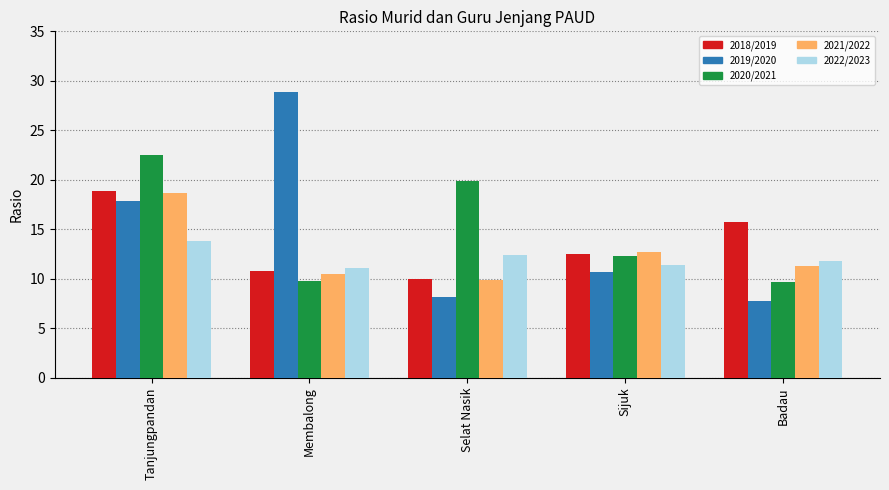

What is the maximum value shown in the chart?

28.9